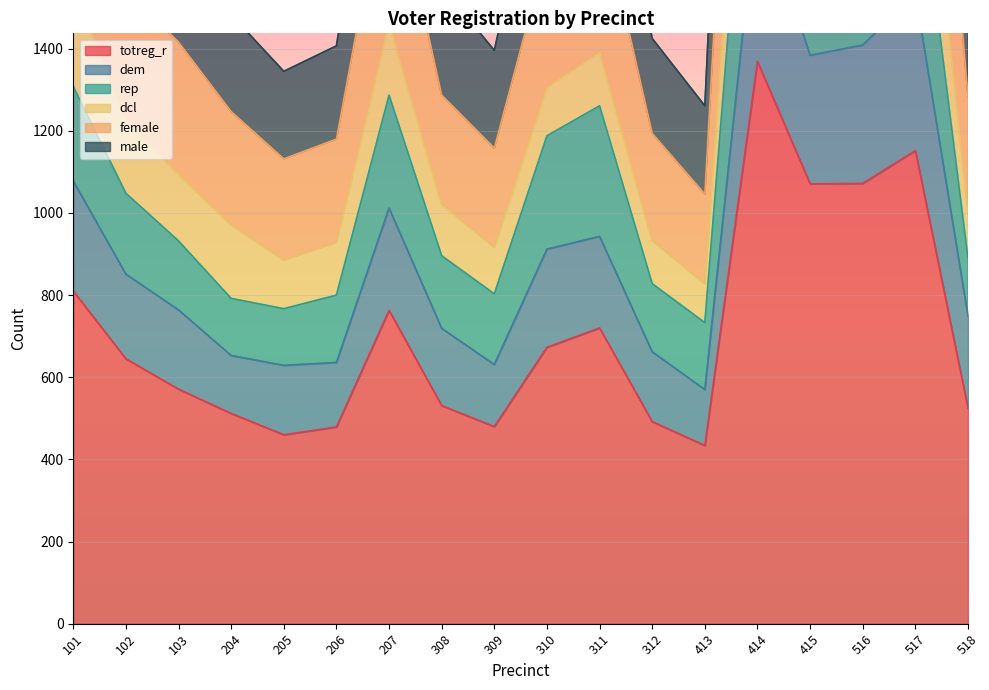

True or false: dem and female cross at least once.

False